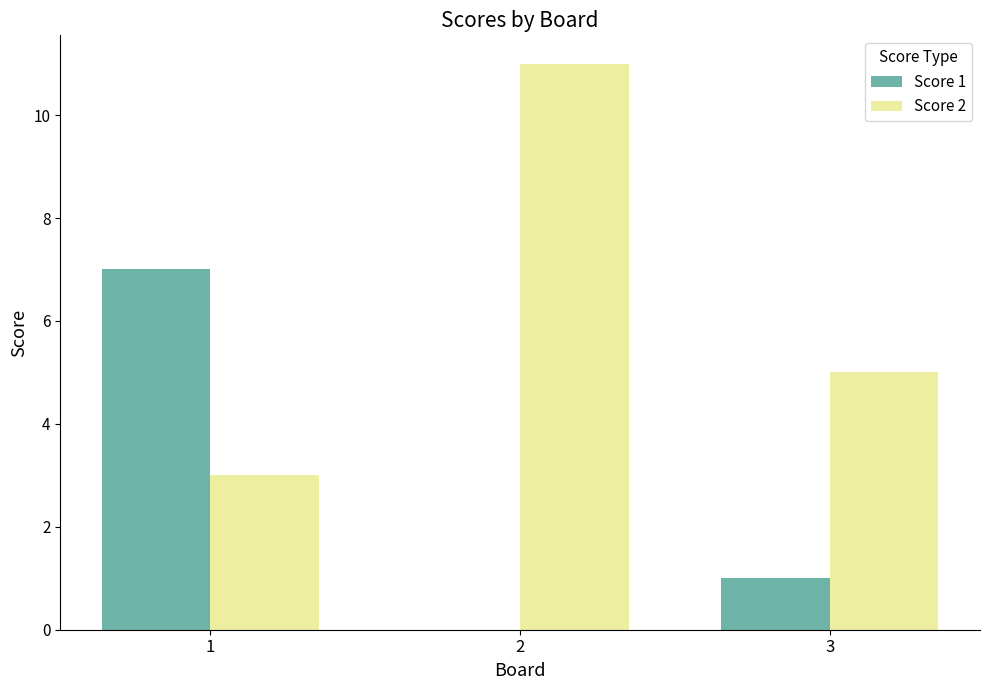

Are the bars grouped side by side (vs. stacked)?

Yes